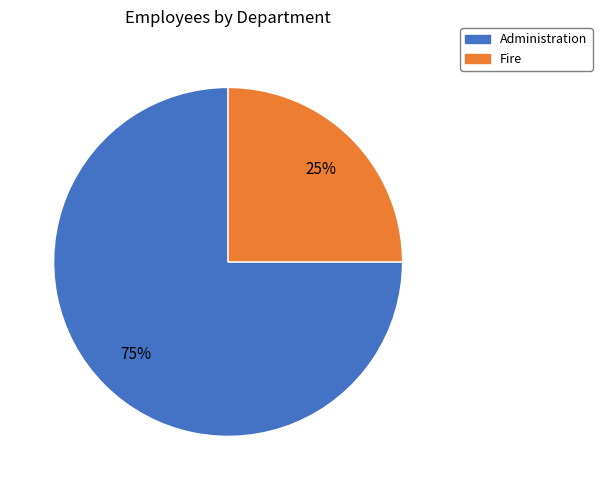

Rank the categories by value from lowest to highest.

Fire, Administration